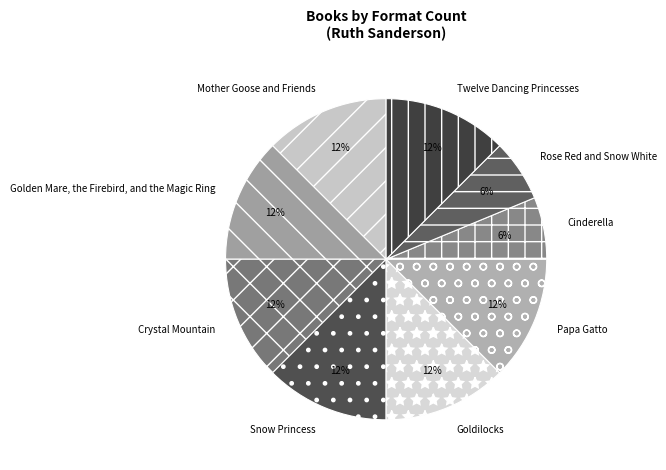

Is there a majority slice in this chart?

No